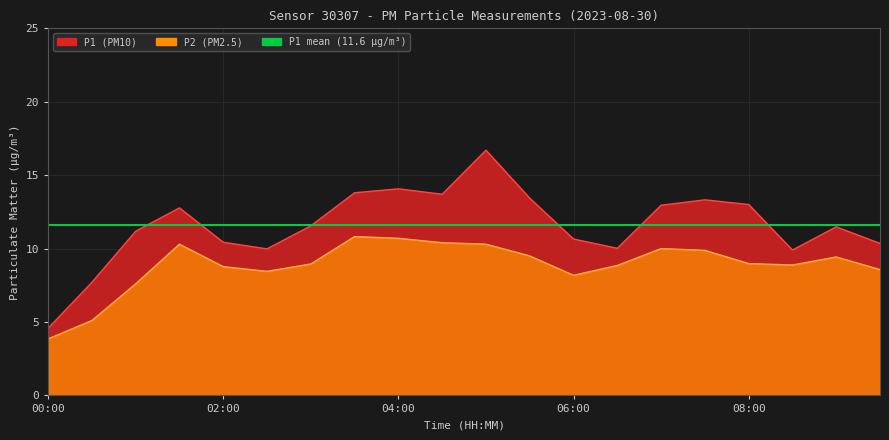

What is the smallest value displayed?

3.9